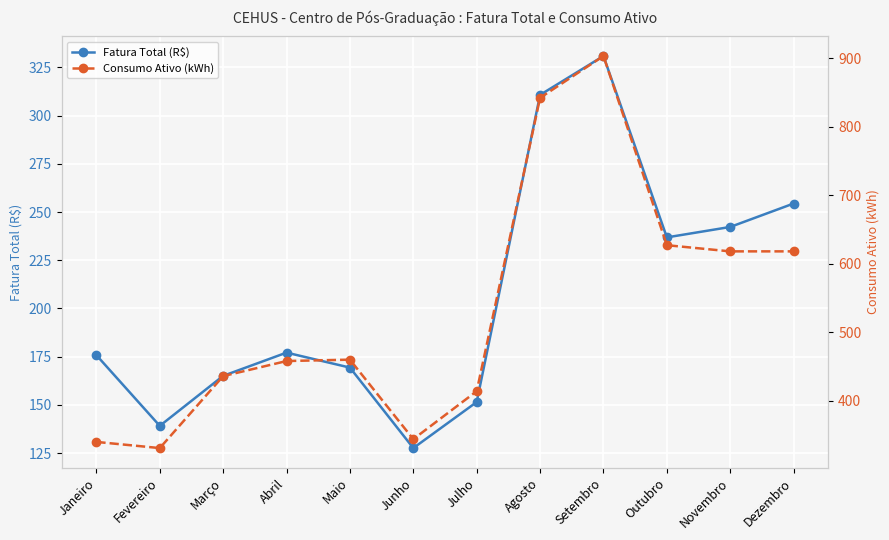

What is the sum of all Consumo Ativo (kWh) values?

6391.0